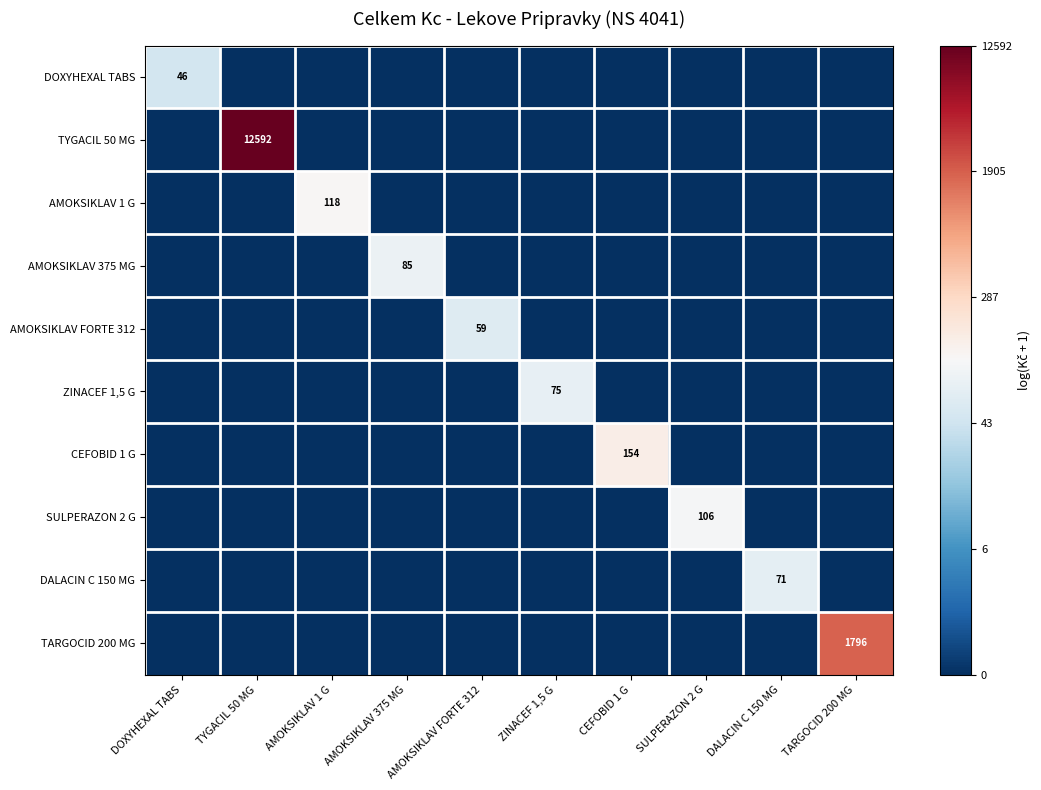

The TARGOCID 200 MG series shows 0.0 at DOXYHEXAL TABS. True or false?

True